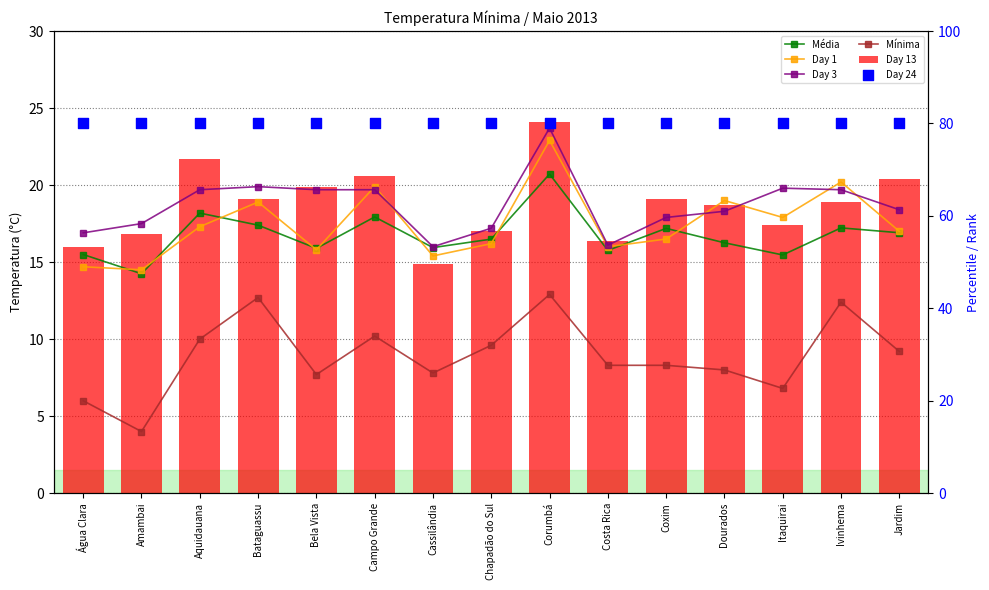

At how many categories does at least one series exceed 5?

15